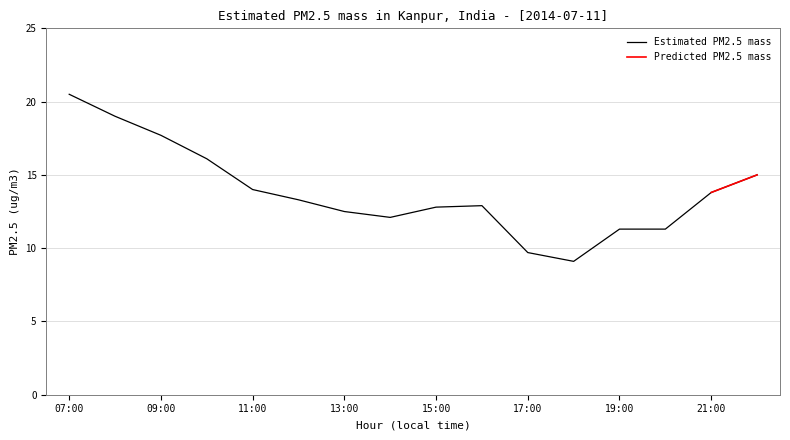

The value of Estimated PM2.5 mass at 13:00 is 12.5. True or false?

True